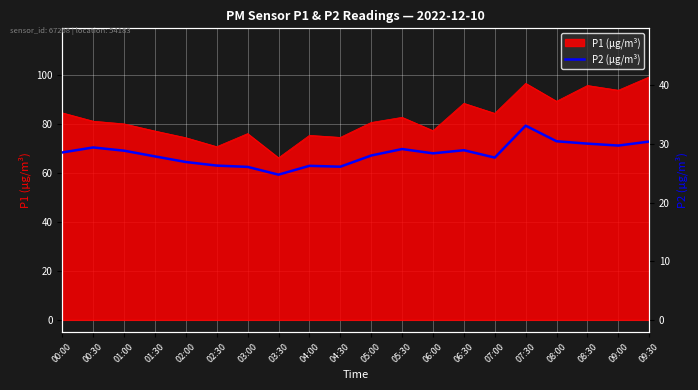

Between 09:30 and 01:30, which is larger?

09:30